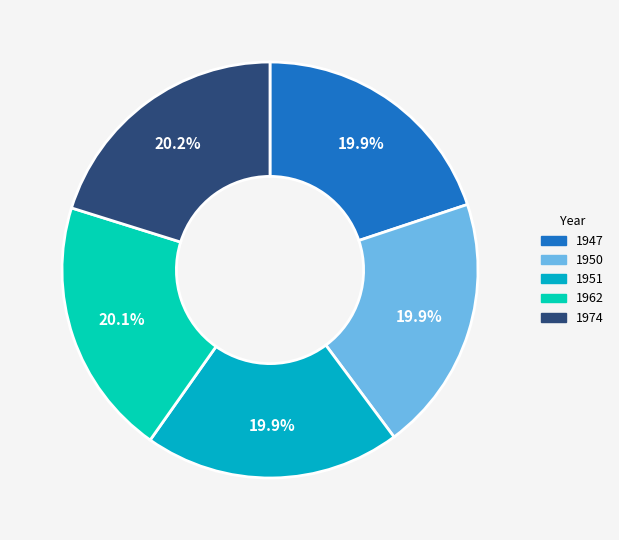

What percentage is NOT represented by 1951?

80.1%